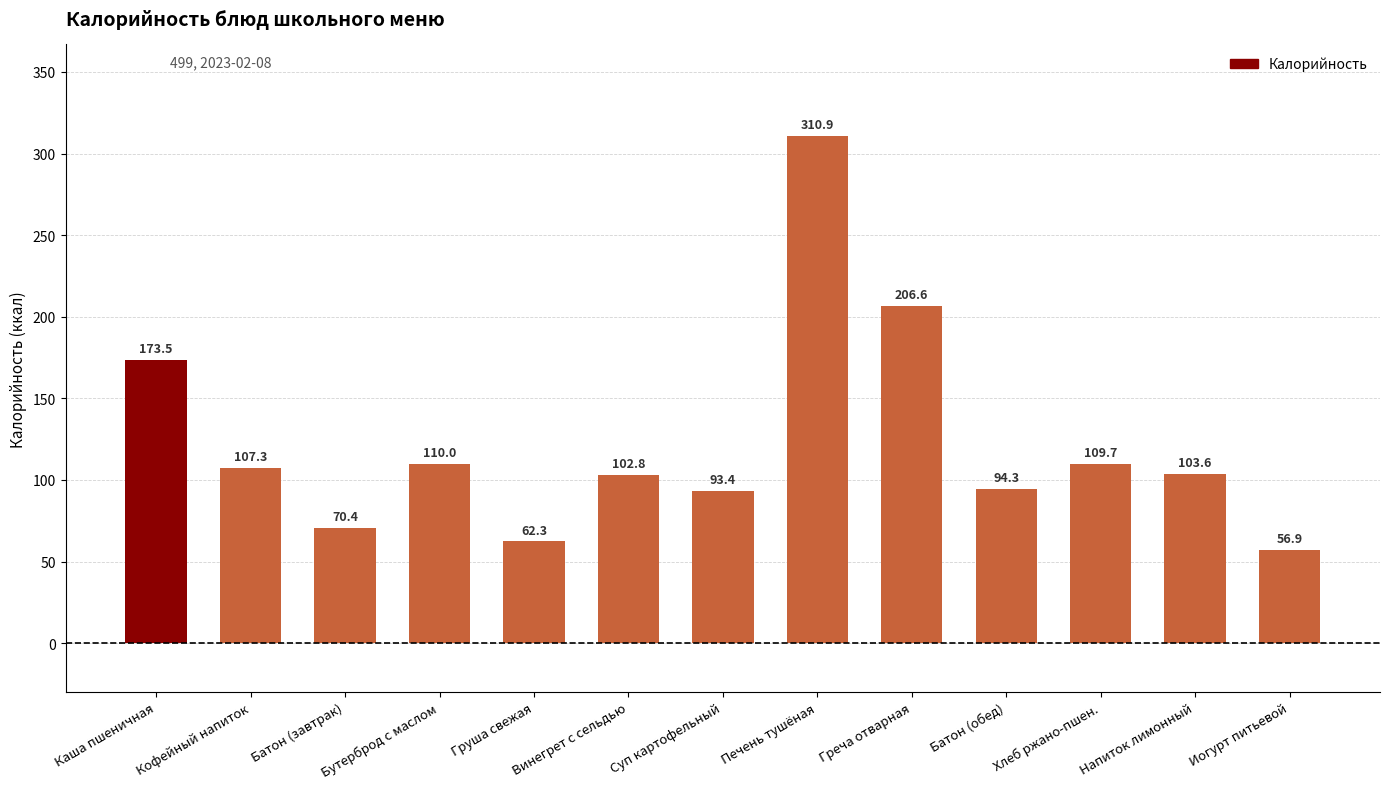

List the labels in order of value, smallest first.

Иогурт питьевой, Груша свежая, Батон (завтрак), Суп картофельный, Батон (обед), Винегрет с сельдью, Напиток лимонный, Кофейный напиток, Хлеб ржано-пшен., Бутерброд с маслом, Каша пшеничная, Греча отварная, Печень тушёная